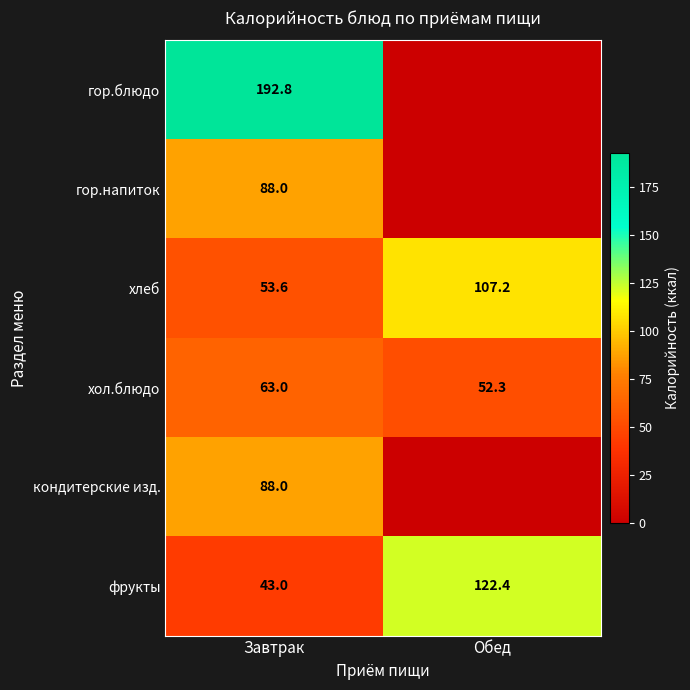

Where does the хлеб series first go above 107?

Обед